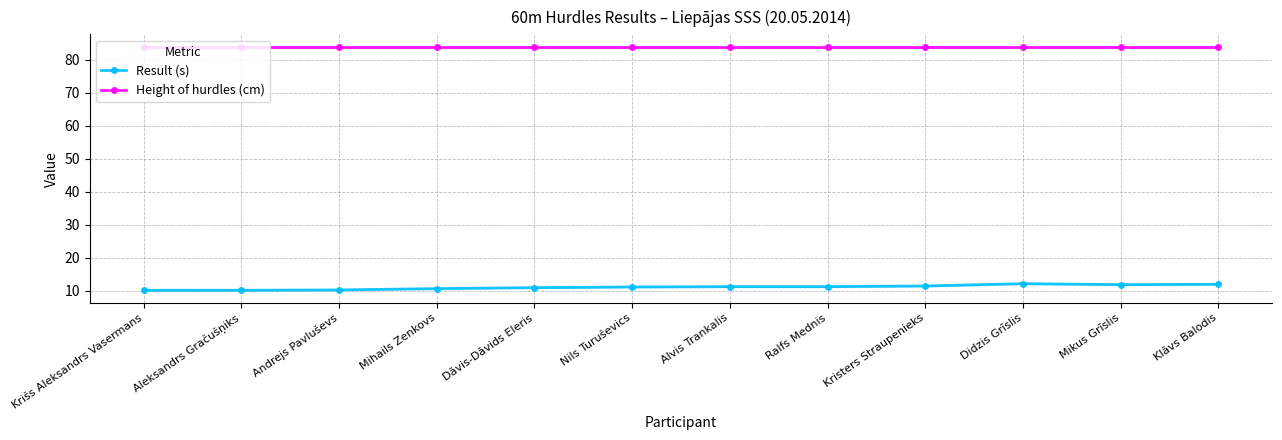

True or false: Result (s) and Height of hurdles (cm) cross at least once.

False